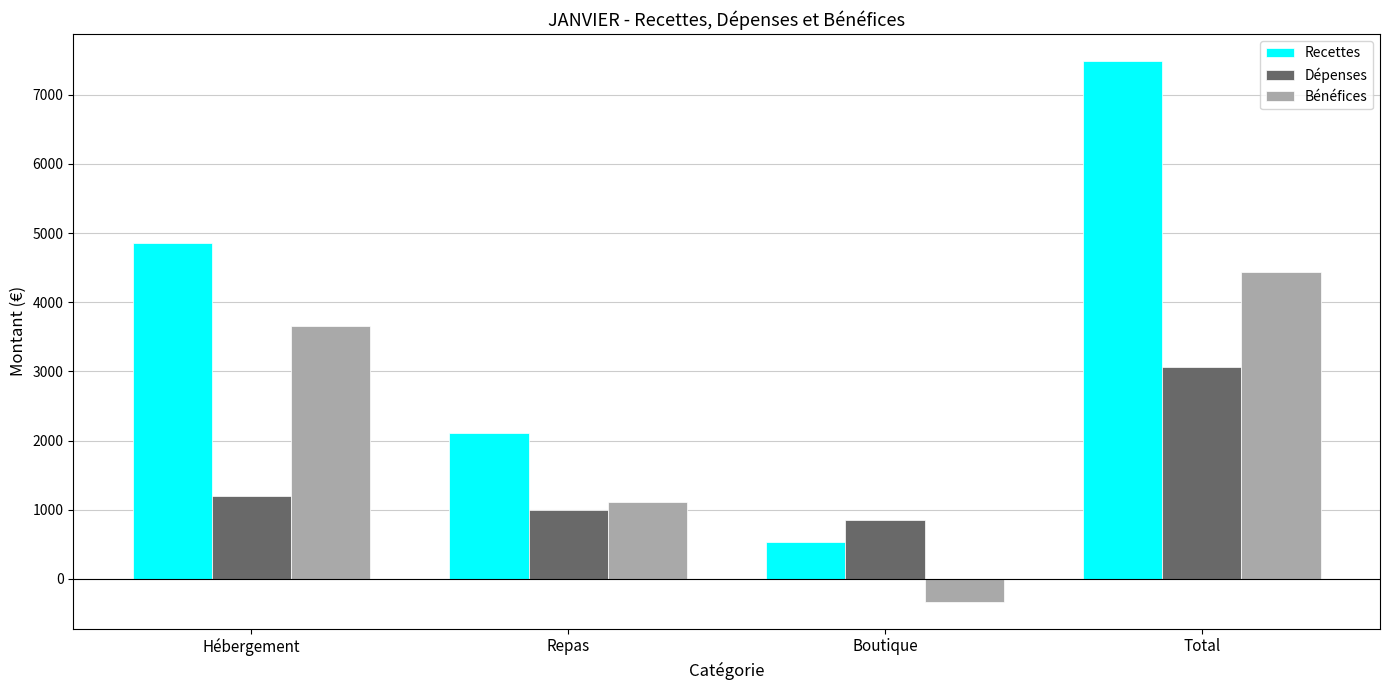

Between Hébergement and Repas, which series saw the biggest shift?

Recettes